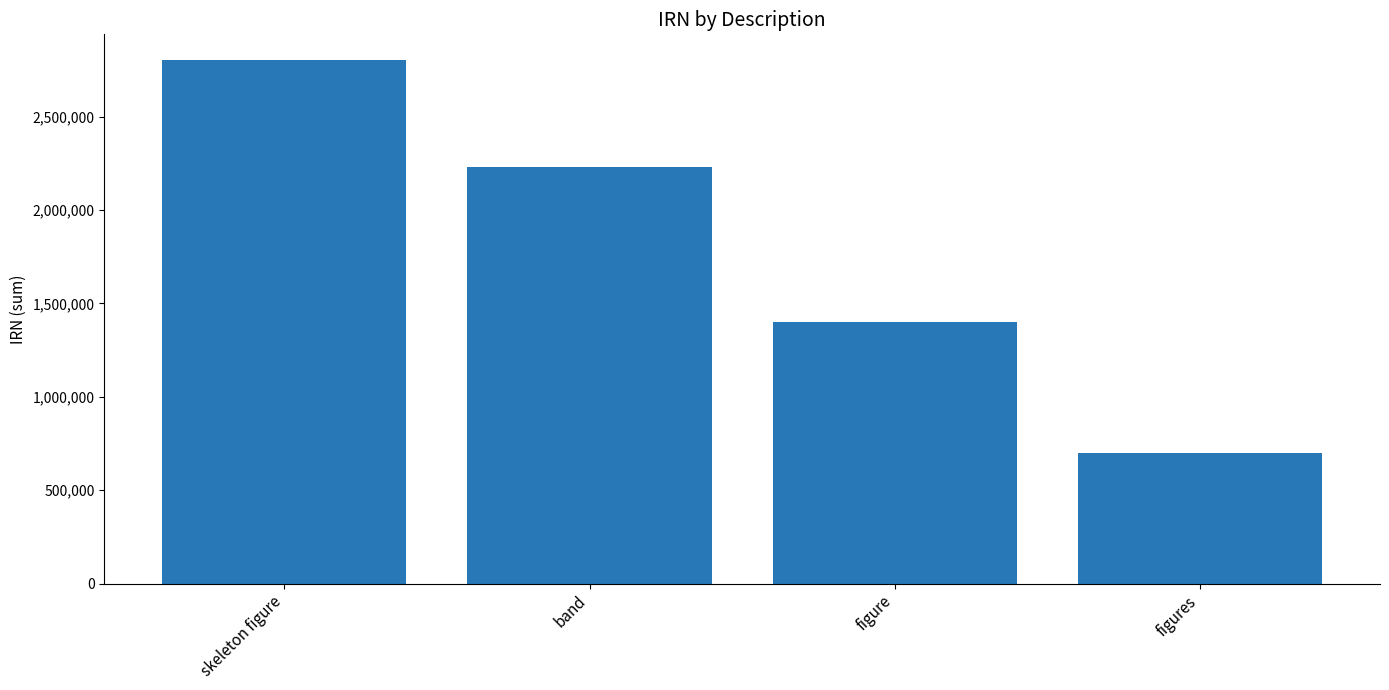

Which category has the lowest value across all series?

figures